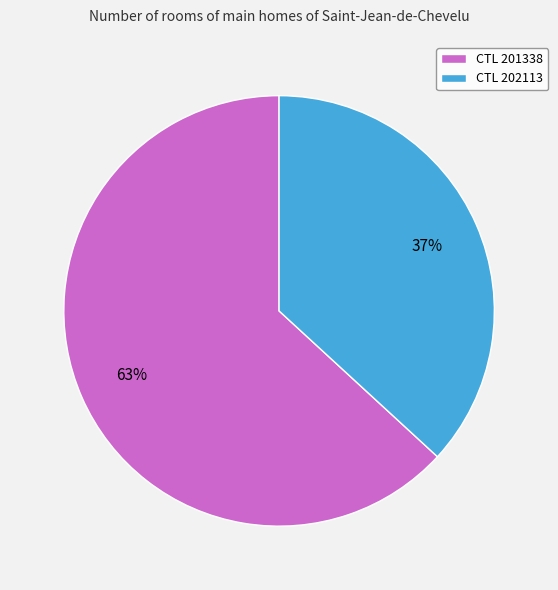

Is the sum of CTL 202113 and CTL 201338 greater than half?

Yes